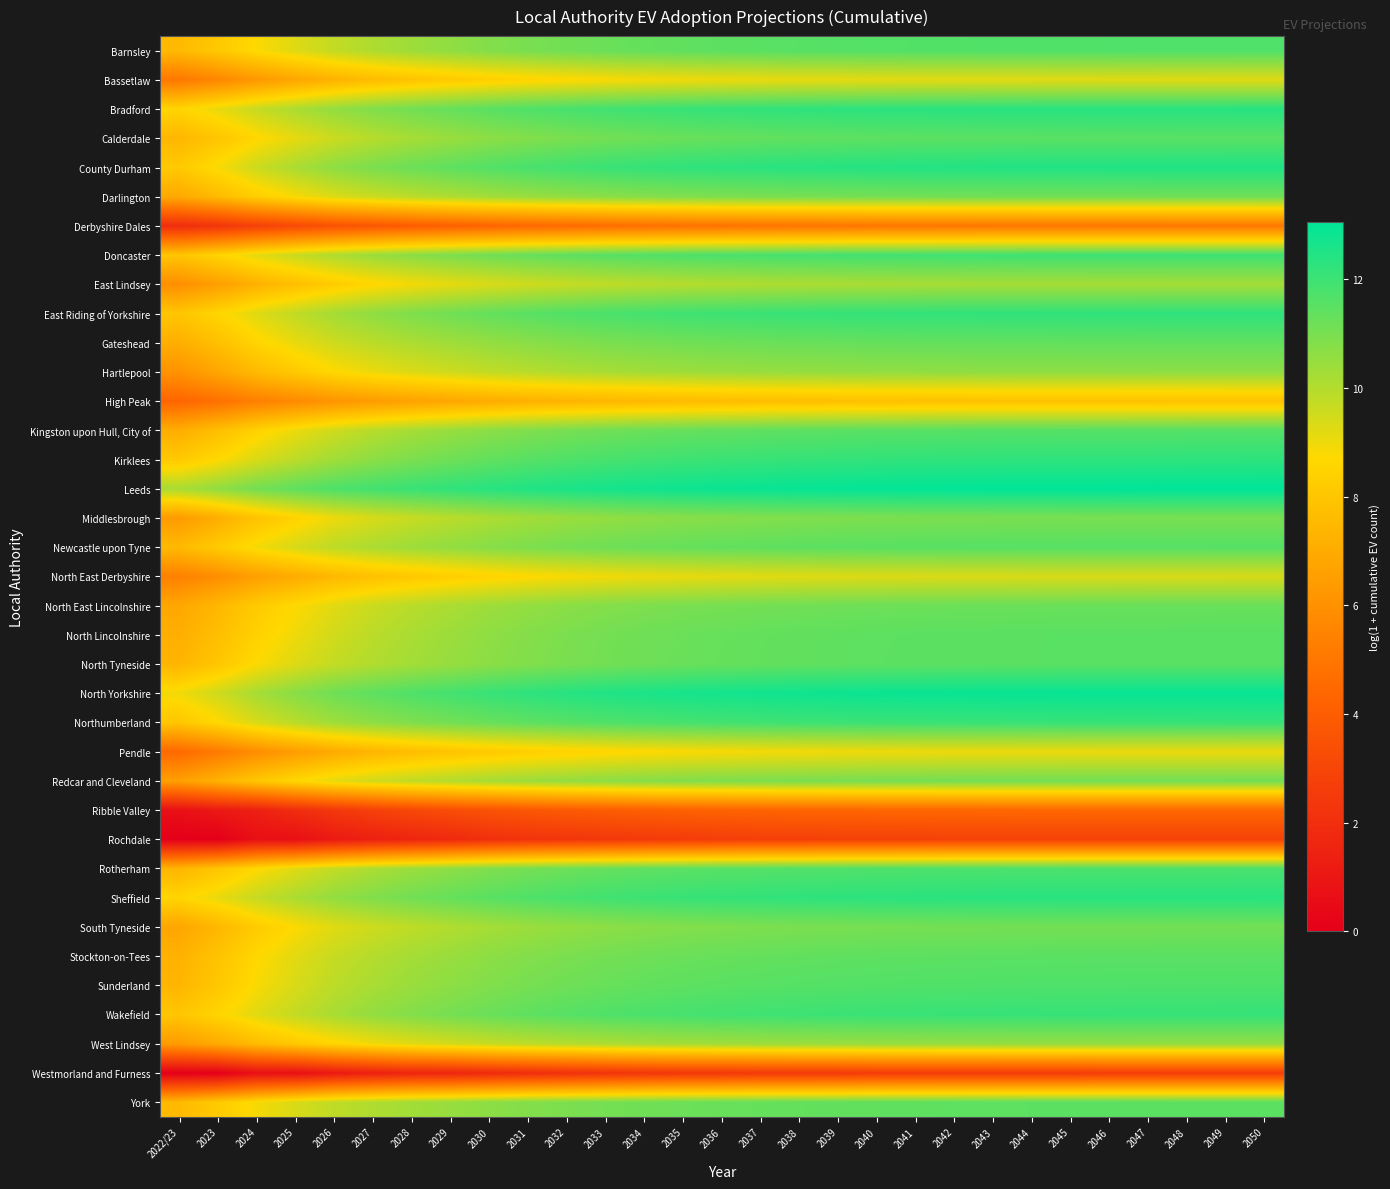

Which label corresponds to the smallest value in the chart?

2022/23